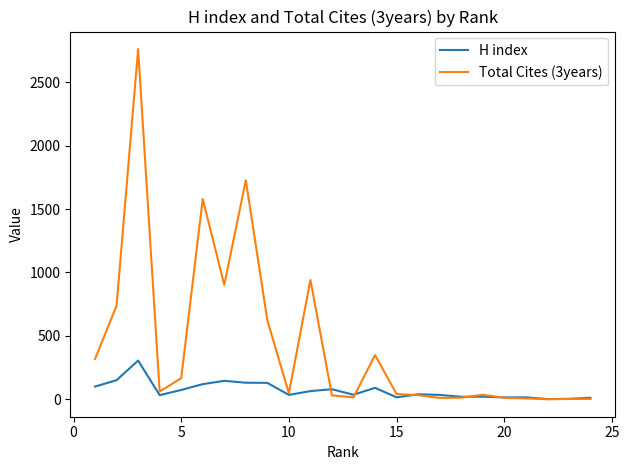

What is the maximum value shown in the chart?

2762